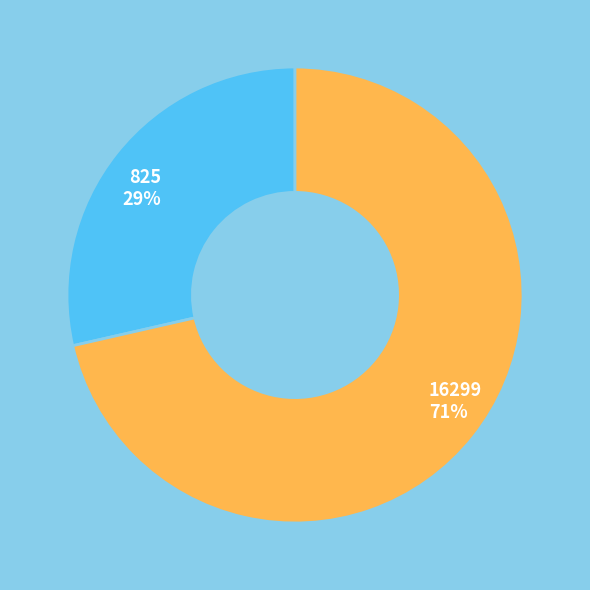

Is there any slice that represents more than half of the pie?

Yes